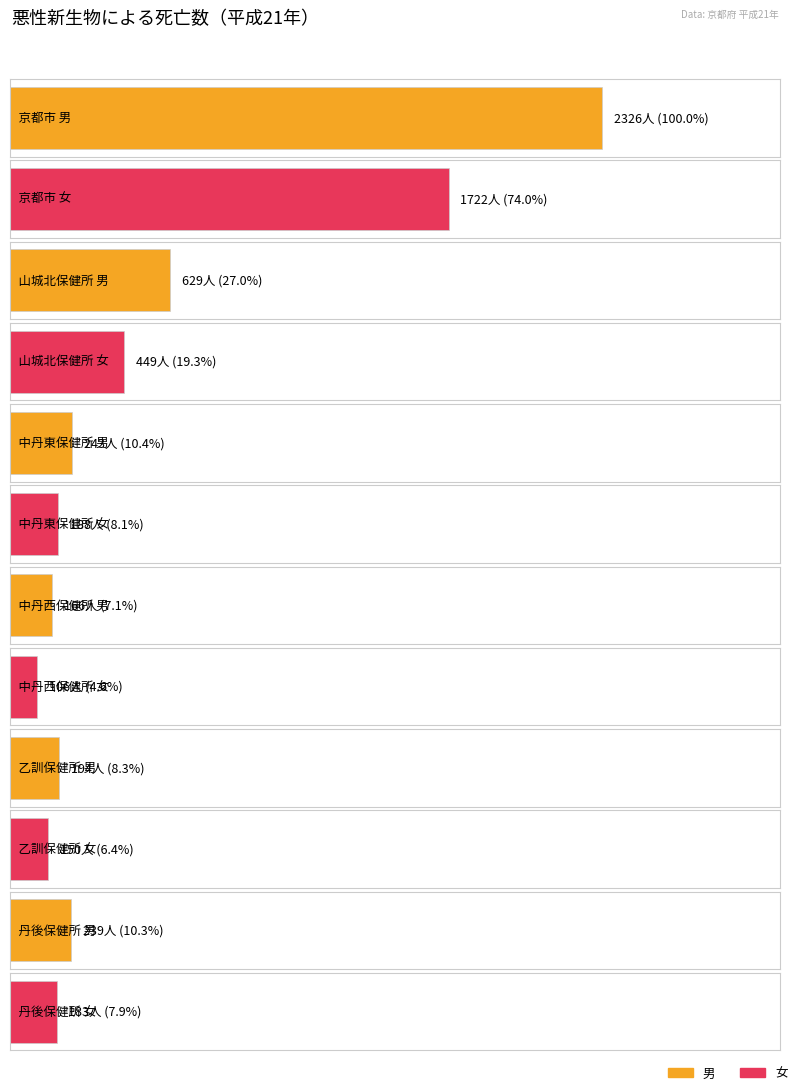

What is the value of the 女 bar at the 4th from the left?

106